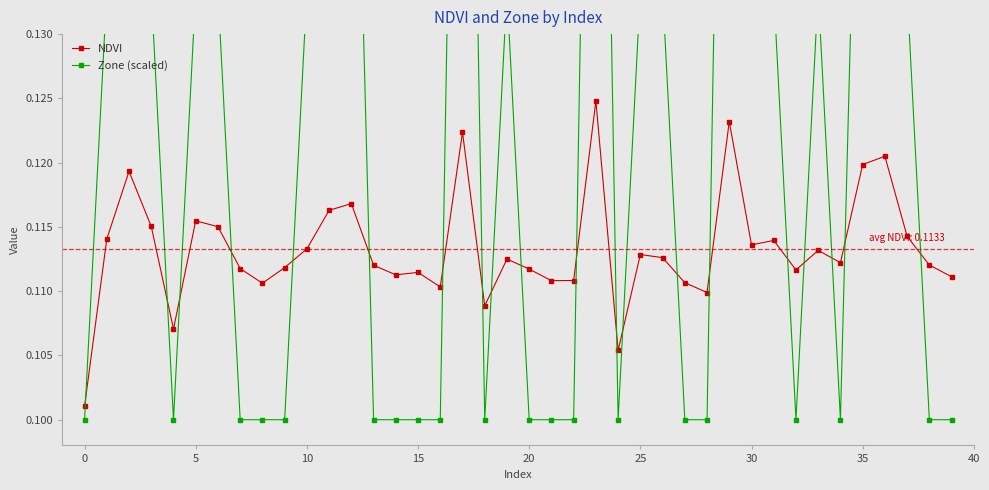

What is the value of the Zone (scaled) point at the 10th from the left?

0.1